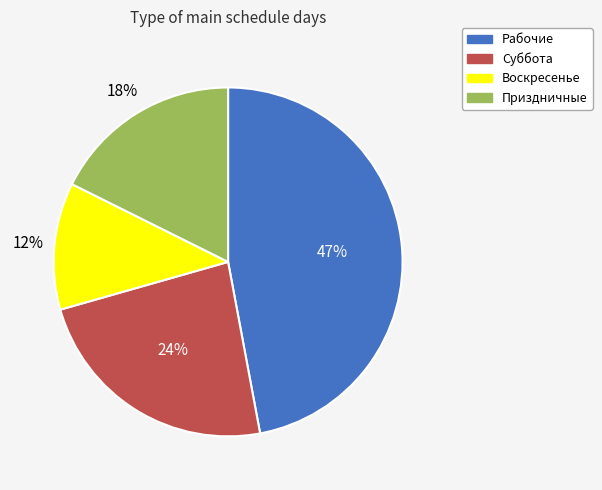

Do Суббота and Приздничные together represent more than half of the pie?

No